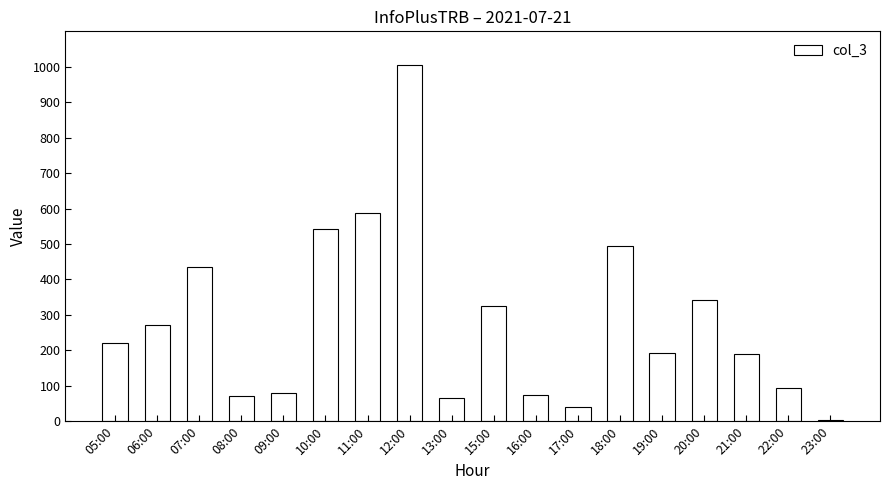

Is it true that the value at 18:00 is 495?

True